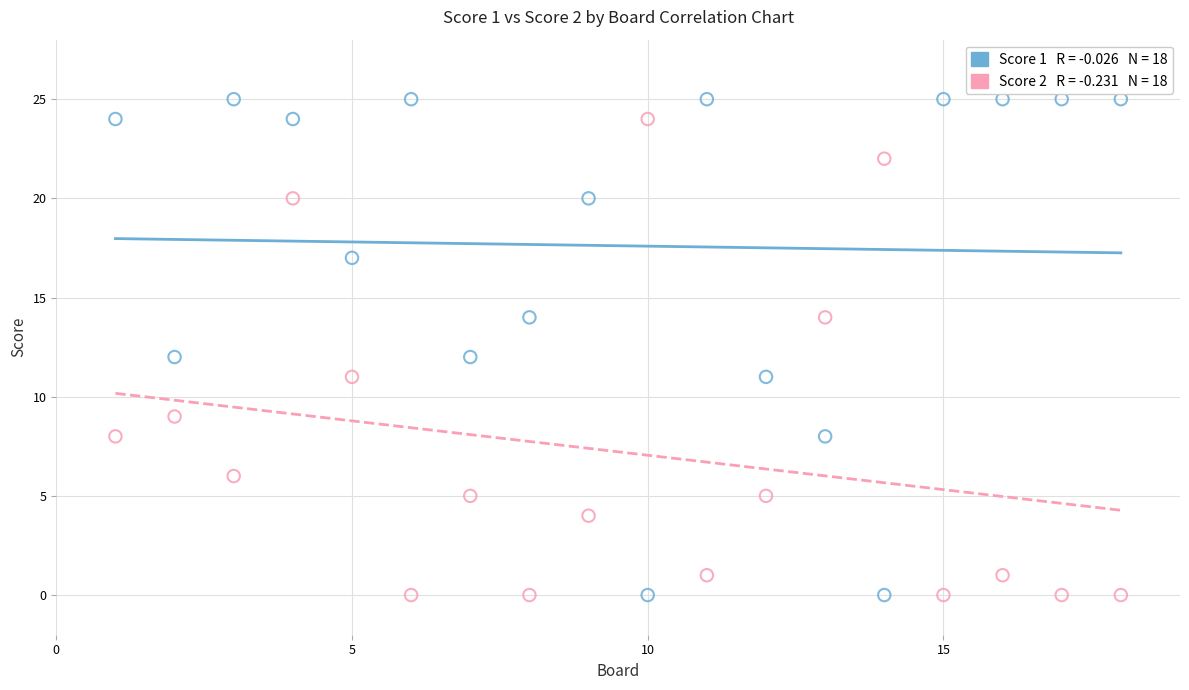

Across all data points, what is the range of X values (max minus min)?

17